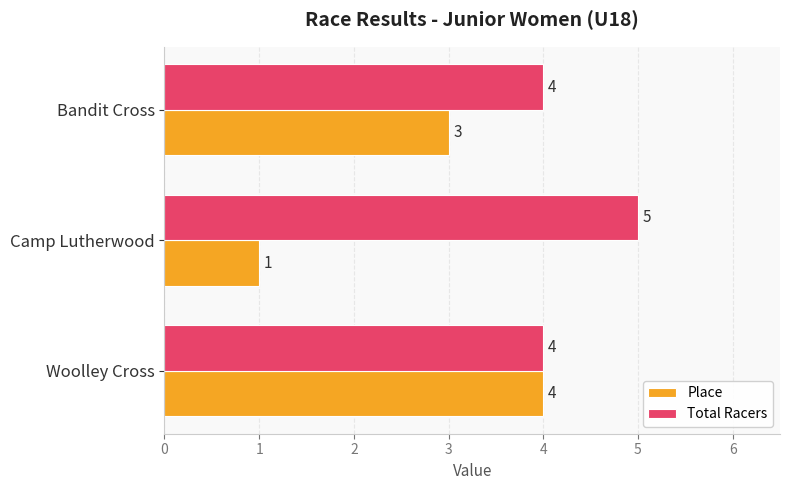

Which series has the largest total across all categories?

Total Racers